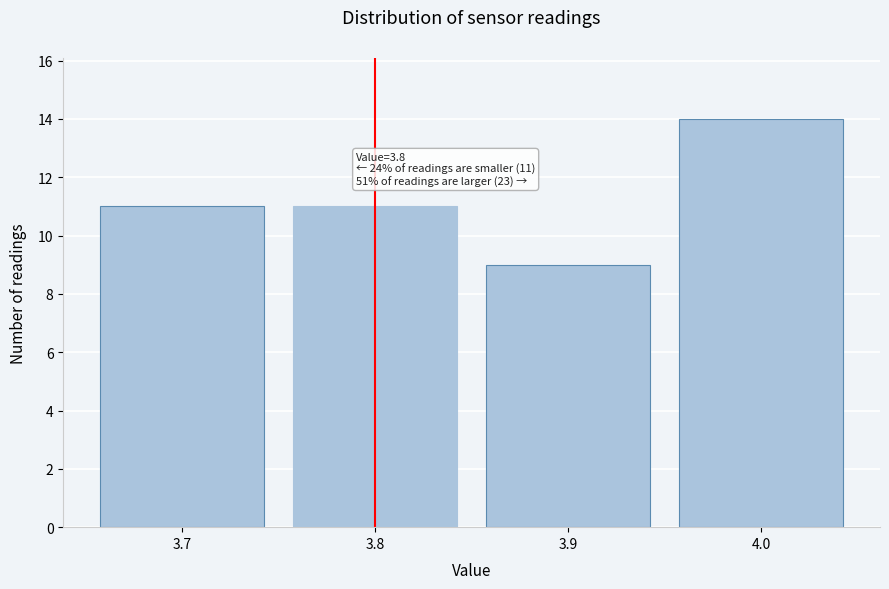

Reading right to left, extract all data points from this chart.

4.0=14	3.9=9	3.8=11	3.7=11